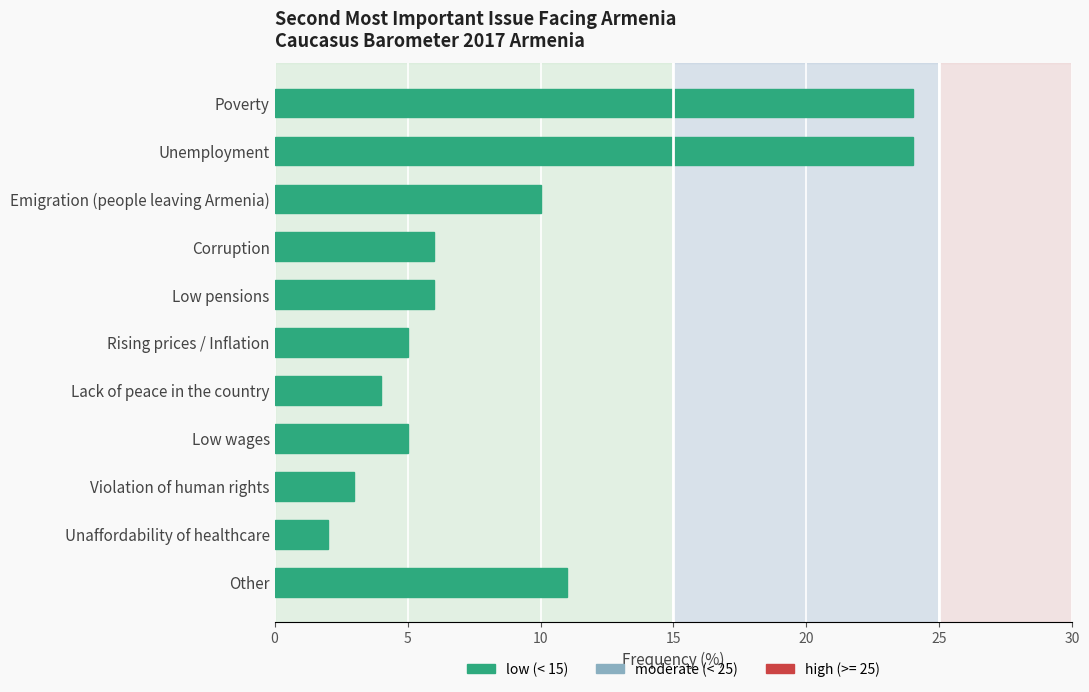

Which has a higher value, Unemployment or Lack of peace in the country?

Unemployment